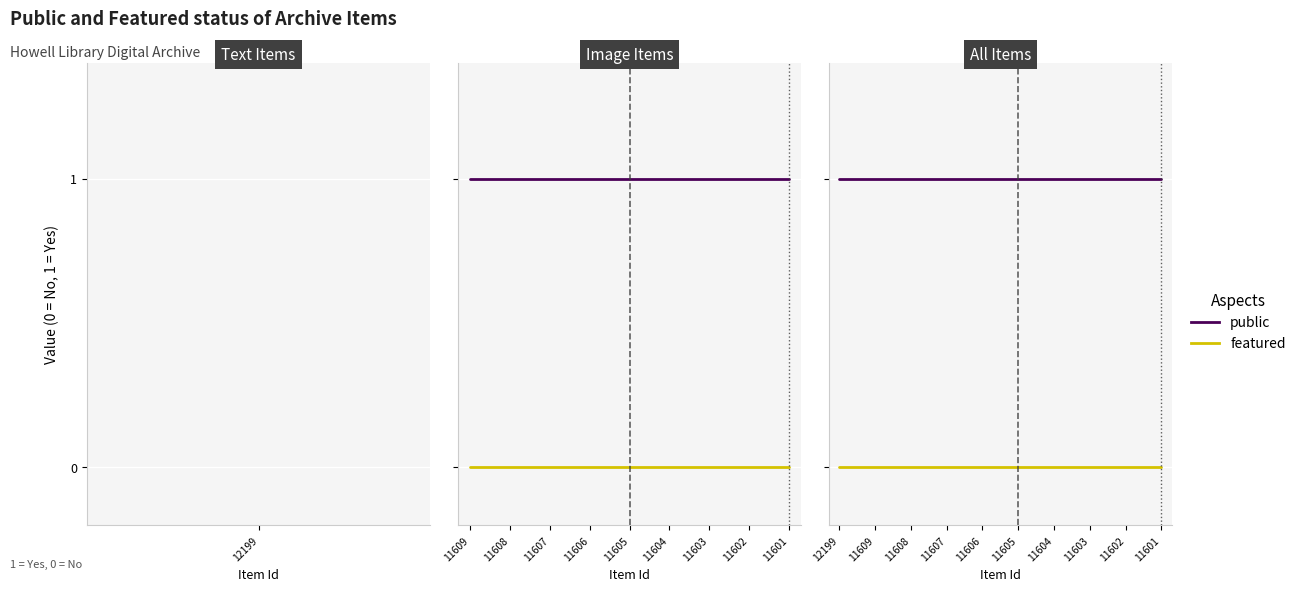

True or false: public and featured intersect in this chart.

False